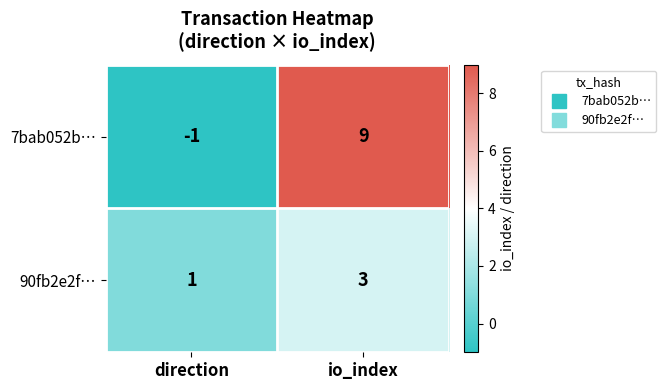

What is the highest value of the 90fb2e2f… series?

3